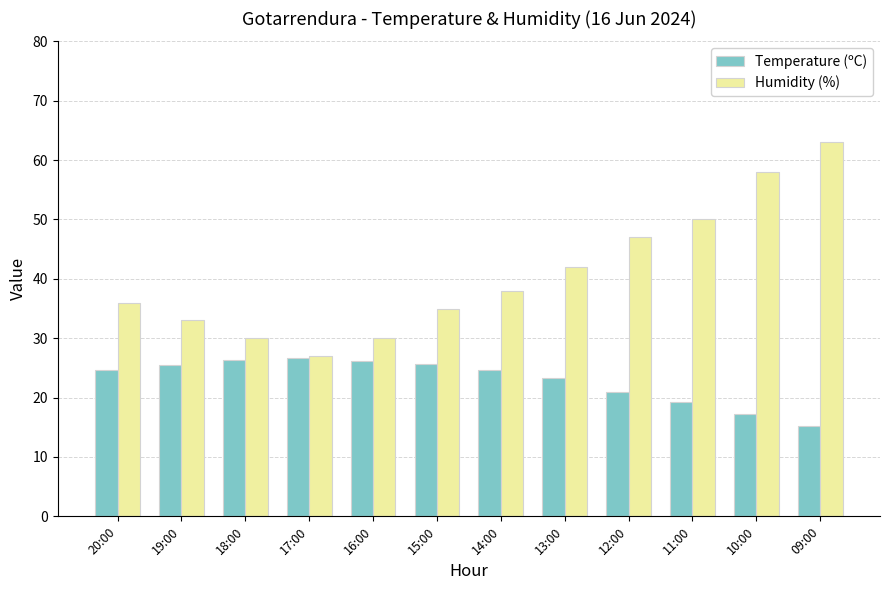

What is the total value across all series at 10:00?

75.3